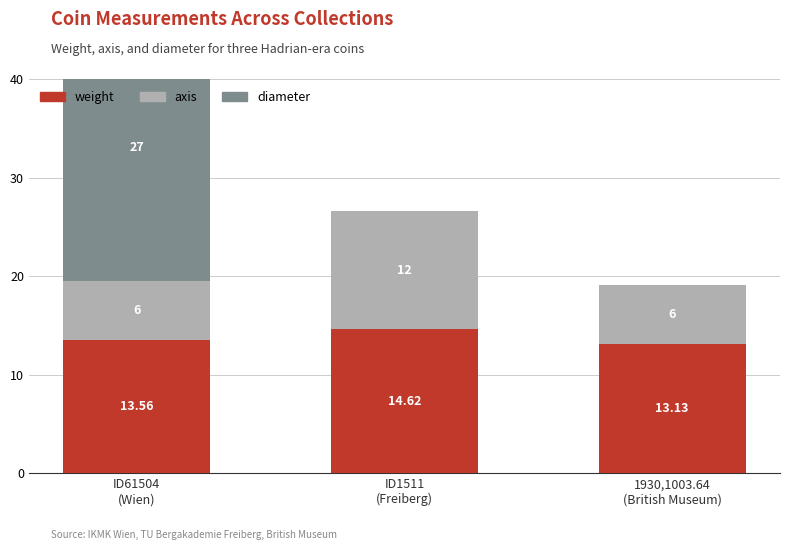

Which series has the largest total across all categories?

weight